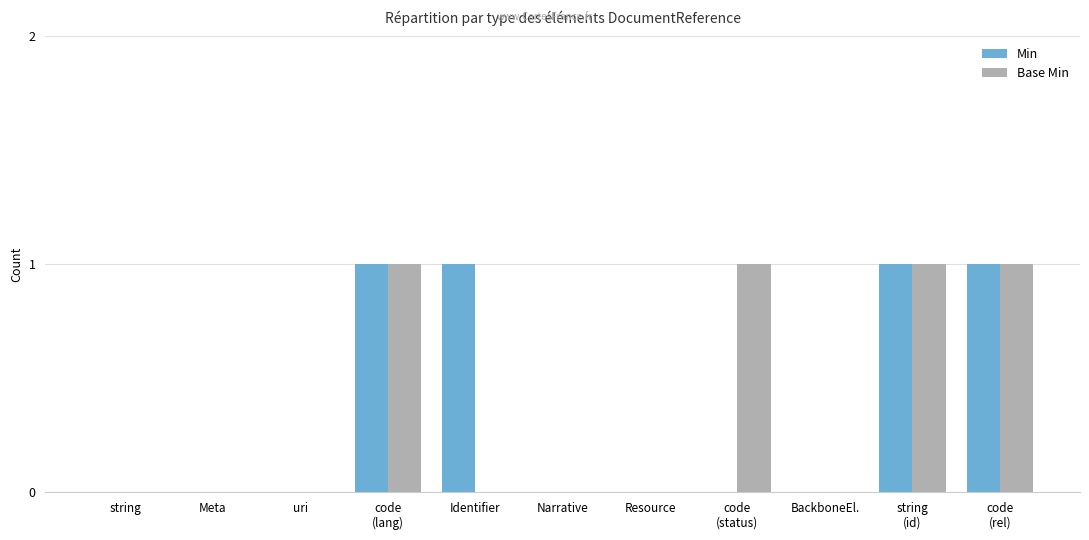

What is the sum of all Base Min values?

4